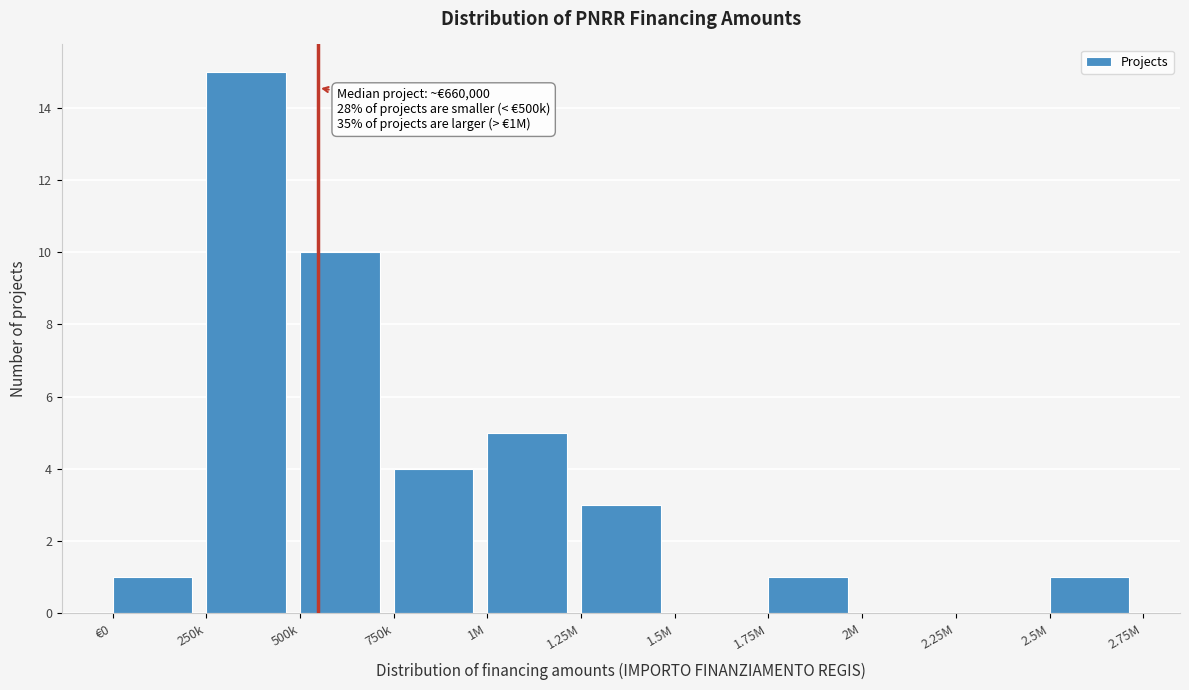

Reading right to left, list all the values displayed in this chart.

2.5M=1	2.25M=0	2M=0	1.75M=1	1.5M=0	1.25M=3	1M=5	750k=4	500k=10	250k=15	€0=1